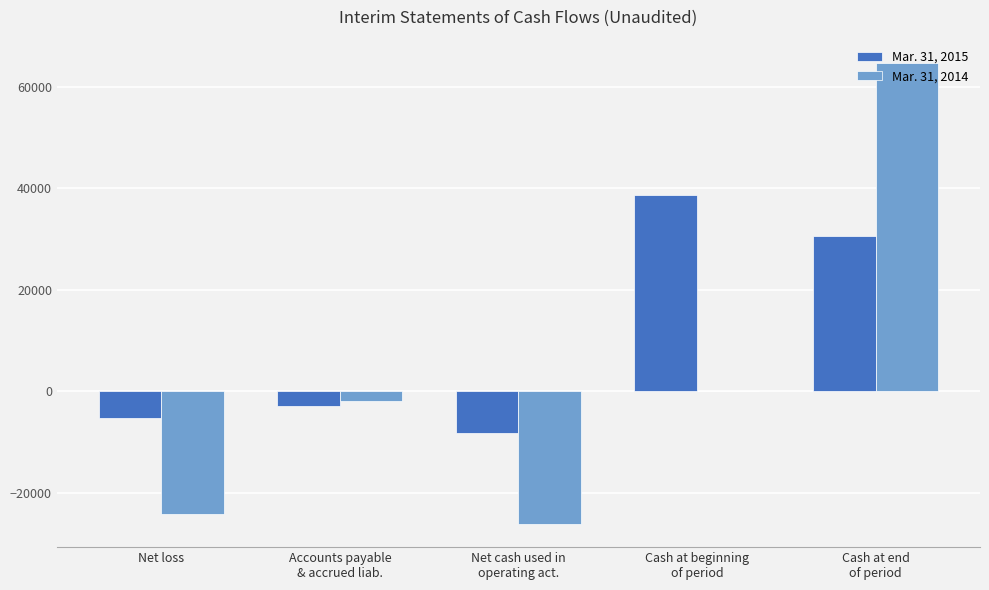

Between Cash at beginning
of period and Cash at end
of period, which series saw the biggest shift?

Mar. 31, 2014